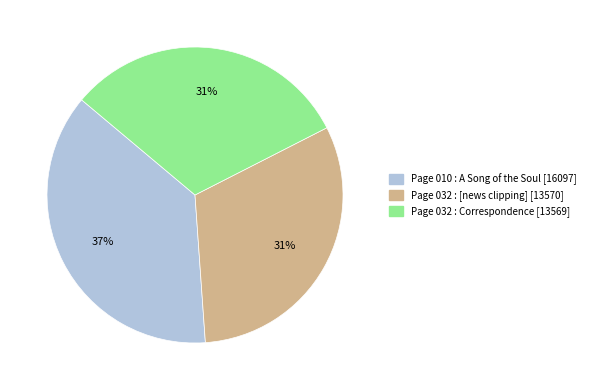

What percentage is the Page 010 : A Song of the Soul [16097] slice, to the nearest percent?

37%